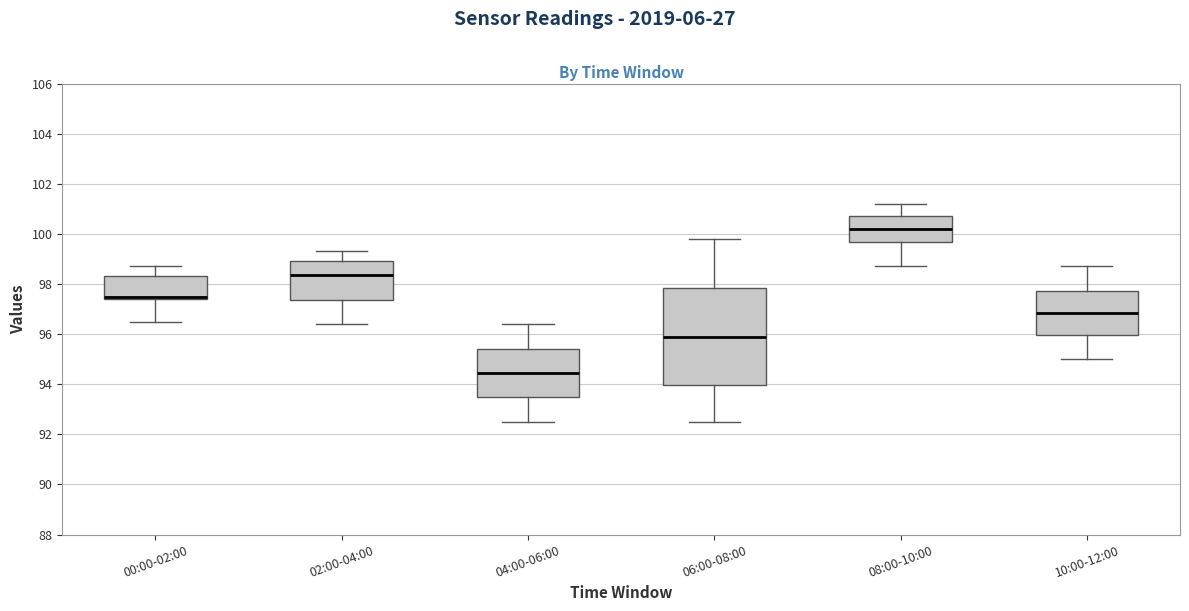

Comparing the boxes themselves (not the whiskers), which one is the tallest?

06:00-08:00